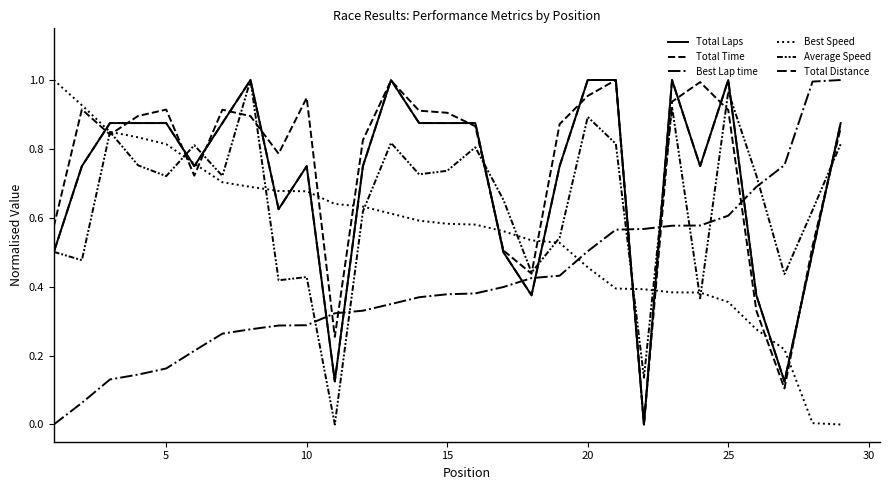

Does the chart display data point markers on the line(s)?

No